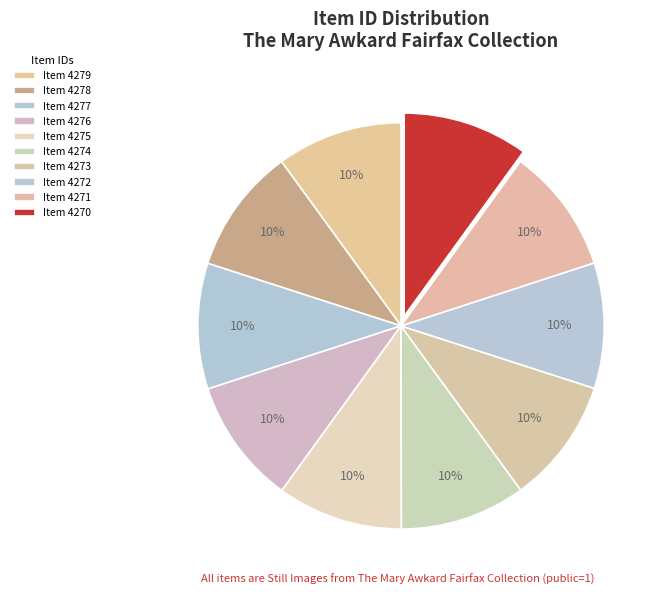

How many segments does this pie chart have?

10